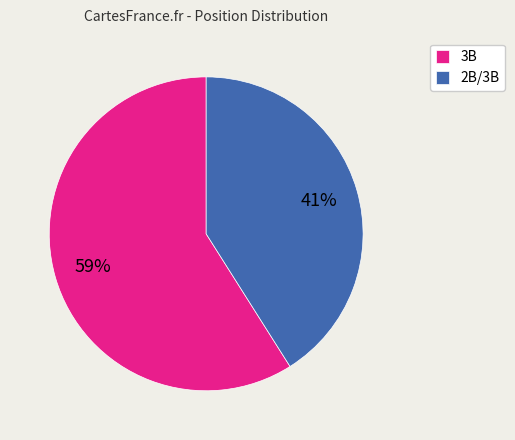

Is there a majority slice in this chart?

Yes